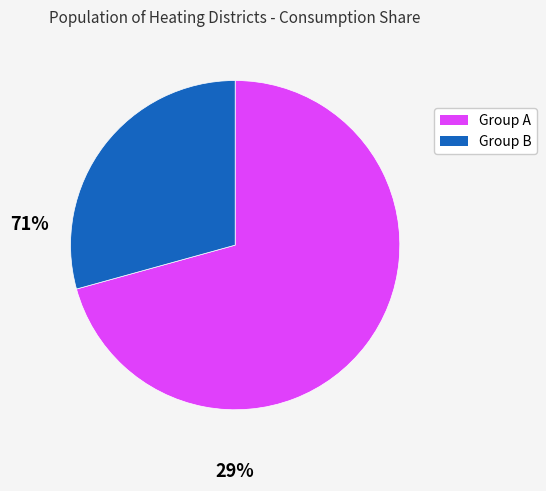

How many segments does this pie chart have?

2